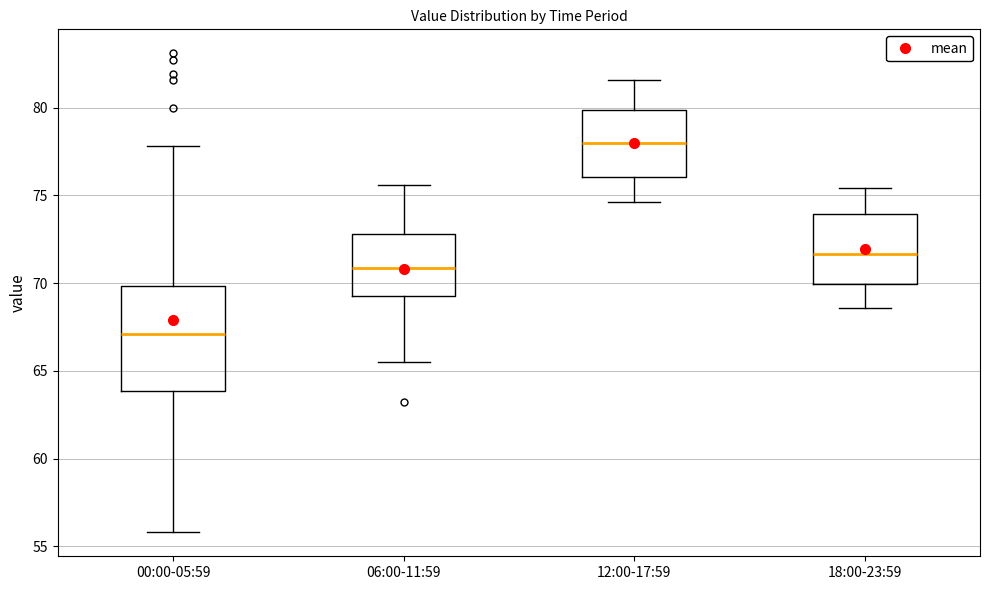

Reading left to right, read every box against the y-axis: the position of its median line, the range the box covers, and the ends of its whiskers. The values are not printed on the chart, so give them approximately, as read against the axis.

00:00-05:59: median 67.0, box 64.0 to 70.0, whiskers 56.0 to 78.0
06:00-11:59: median 71.0, box 69.5 to 73.0, whiskers 65.5 to 75.5
12:00-17:59: median 78.0, box 76.0 to 80.0, whiskers 74.5 to 81.5
18:00-23:59: median 71.5, box 70.0 to 74.0, whiskers 68.5 to 75.5